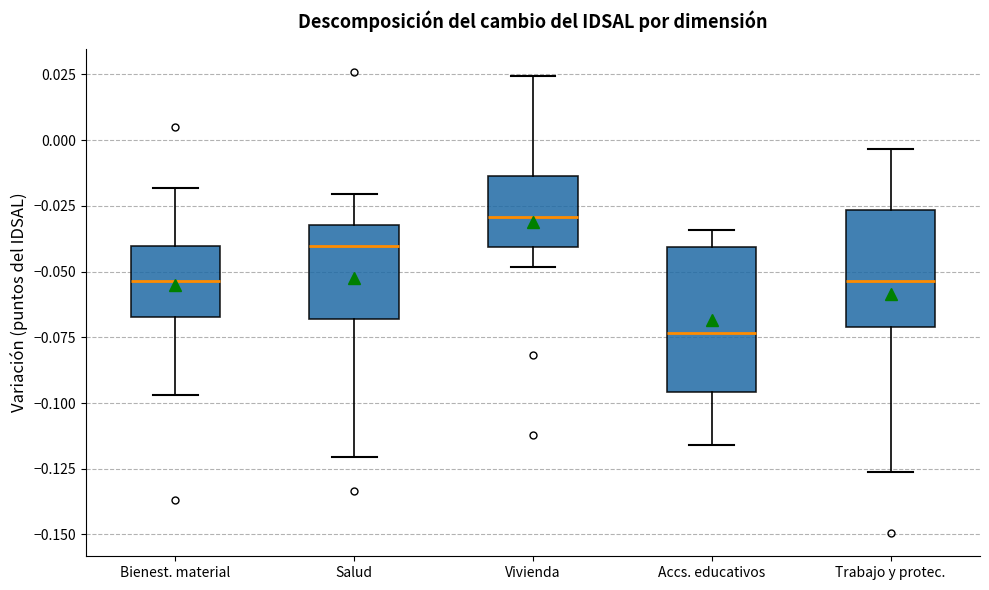

Reading left to right, read every box against the y-axis: the position of its median line, the range the box covers, and the ends of its whiskers. The values are not printed on the chart, so give them approximately, as read against the axis.

Bienest. material: median -0.055, box -0.065 to -0.040, whiskers -0.095 to -0.020
Salud: median -0.040, box -0.070 to -0.030, whiskers -0.120 to -0.020
Vivienda: median -0.030, box -0.040 to -0.015, whiskers -0.050 to 0.025
Accs. educativos: median -0.075, box -0.095 to -0.040, whiskers -0.115 to -0.035
Trabajo y protec.: median -0.055, box -0.070 to -0.025, whiskers -0.125 to -0.005